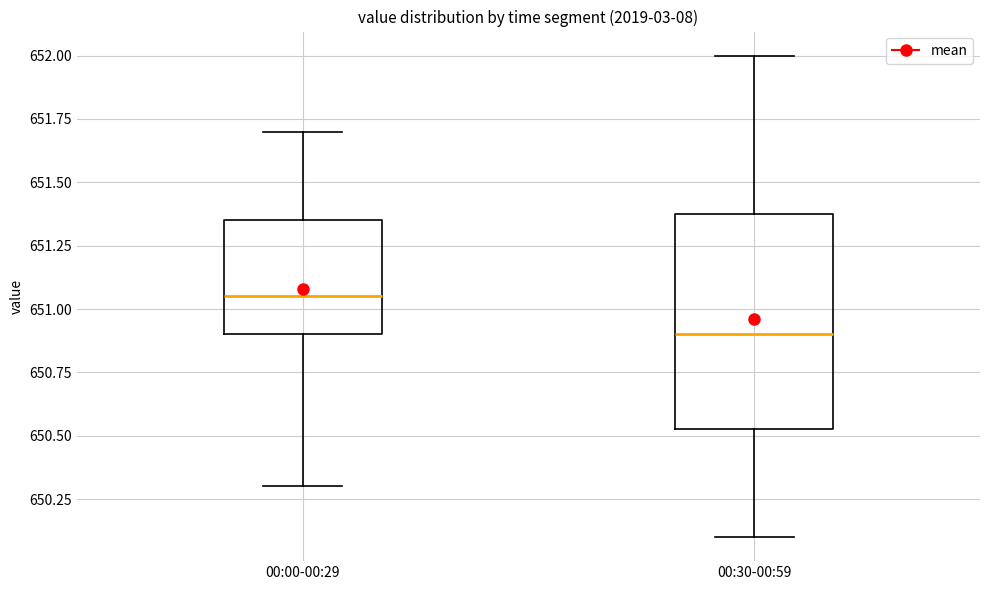

Which box has the lowest median line?

00:30-00:59